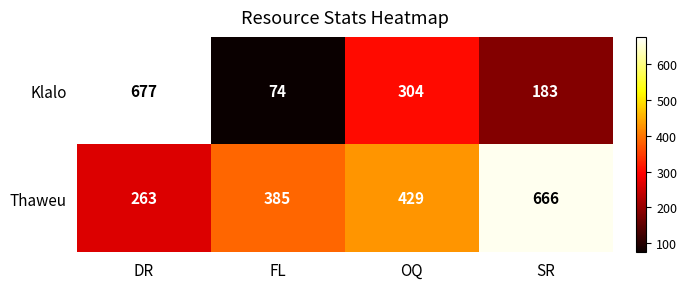

What is the sum of all Klalo values?

1238